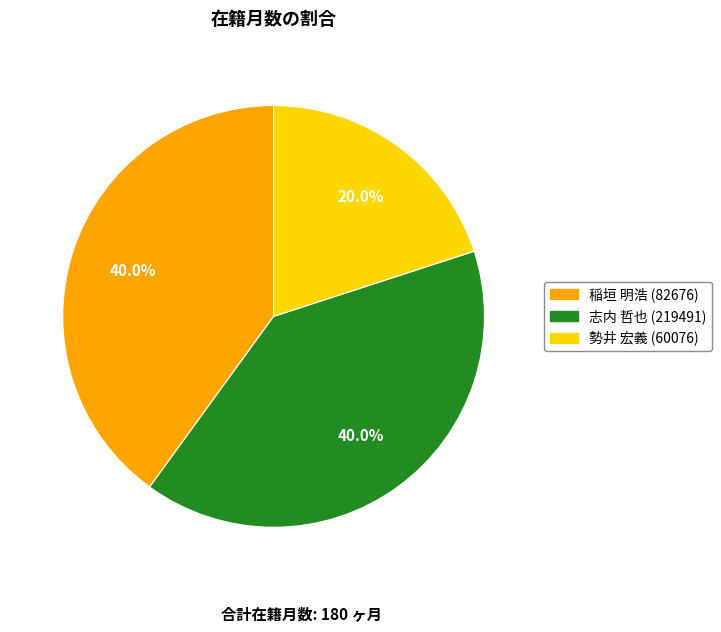

How many slices are in this pie chart?

3